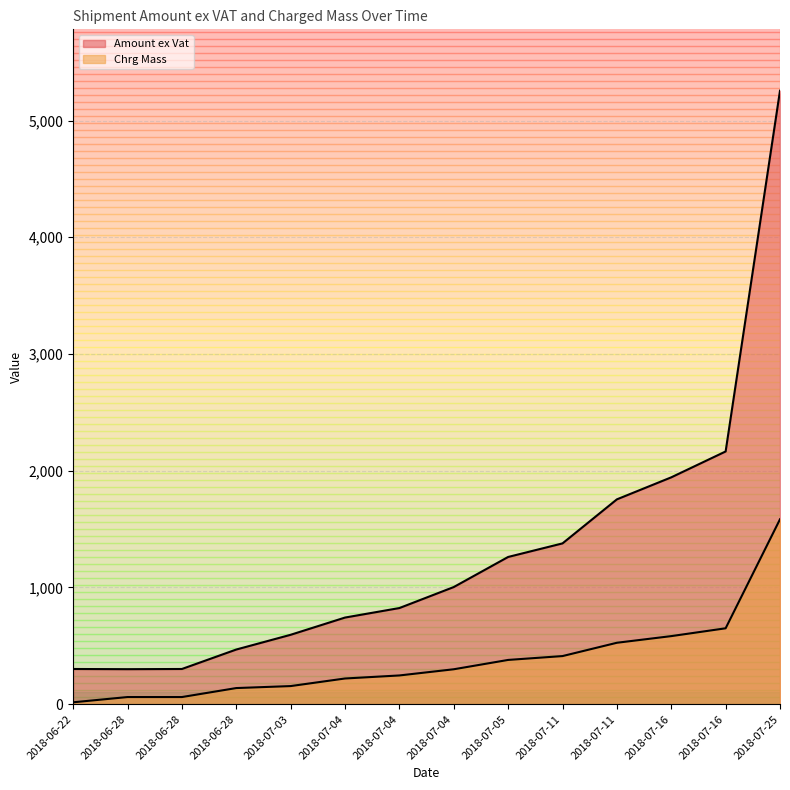

What is the value of the Amount ex Vat point at the 12th from the left?

1943.2